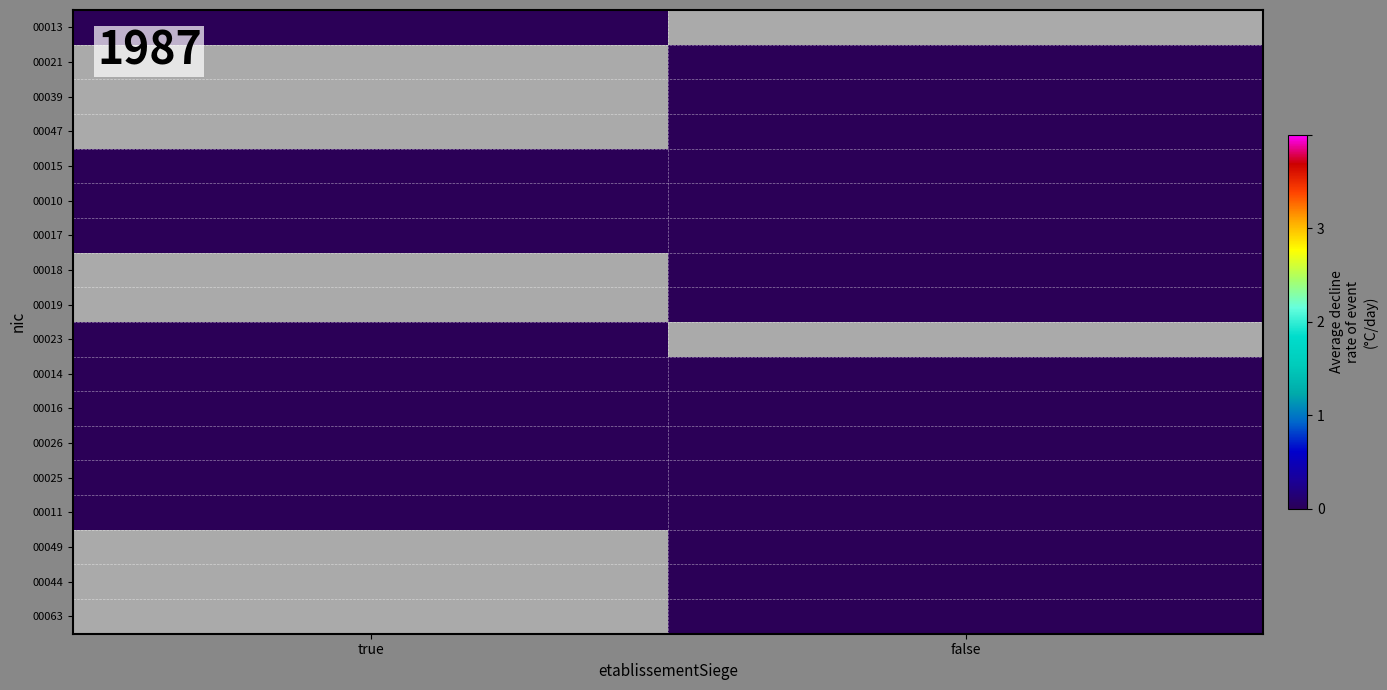

How many series are shown in this chart?

18